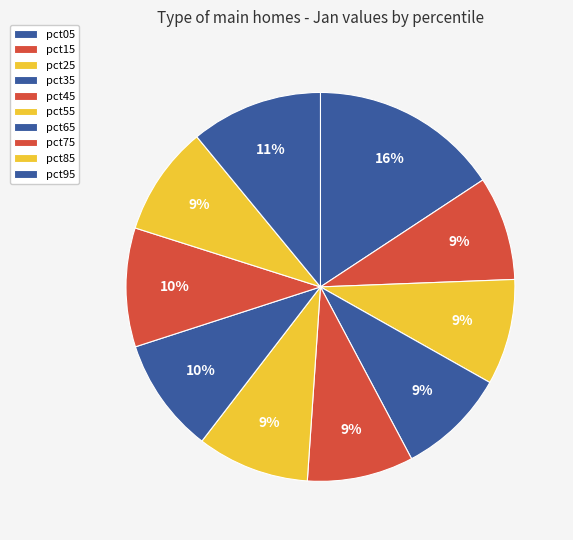

How many segments does this pie chart have?

10